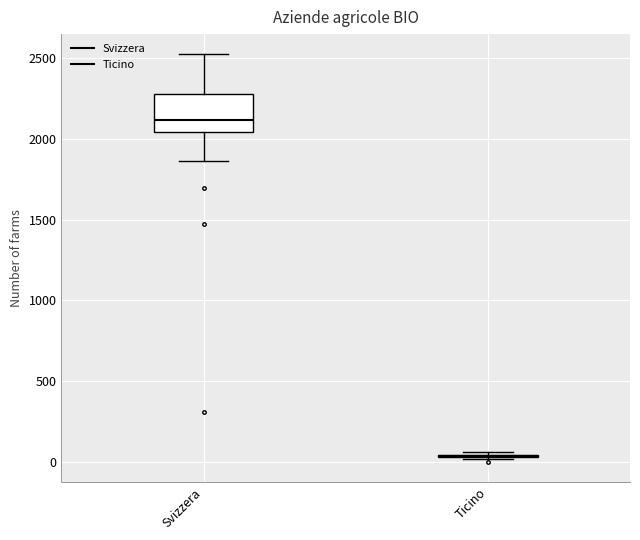

Reading left to right, read every box against the y-axis: the position of its median line, the range the box covers, and the ends of its whiskers. The values are not printed on the chart, so give them approximately, as read against the axis.

Svizzera: median 2100, box 2050 to 2300, whiskers 1850 to 2500
Ticino: box collapsed to a line at 50, whiskers 0 to 50